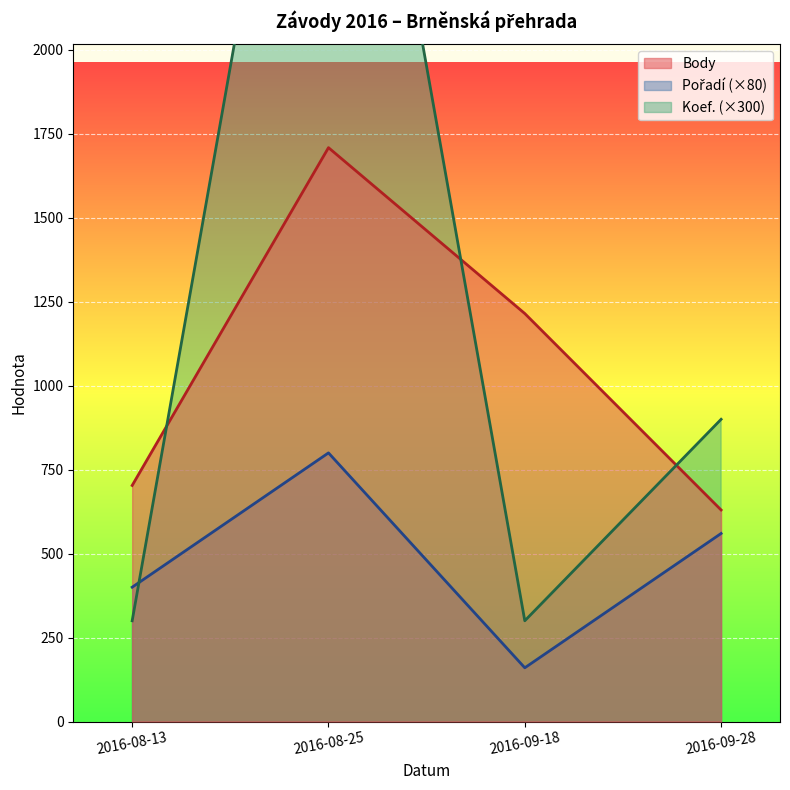

At which category does Body reach its first local peak?

2016-08-25